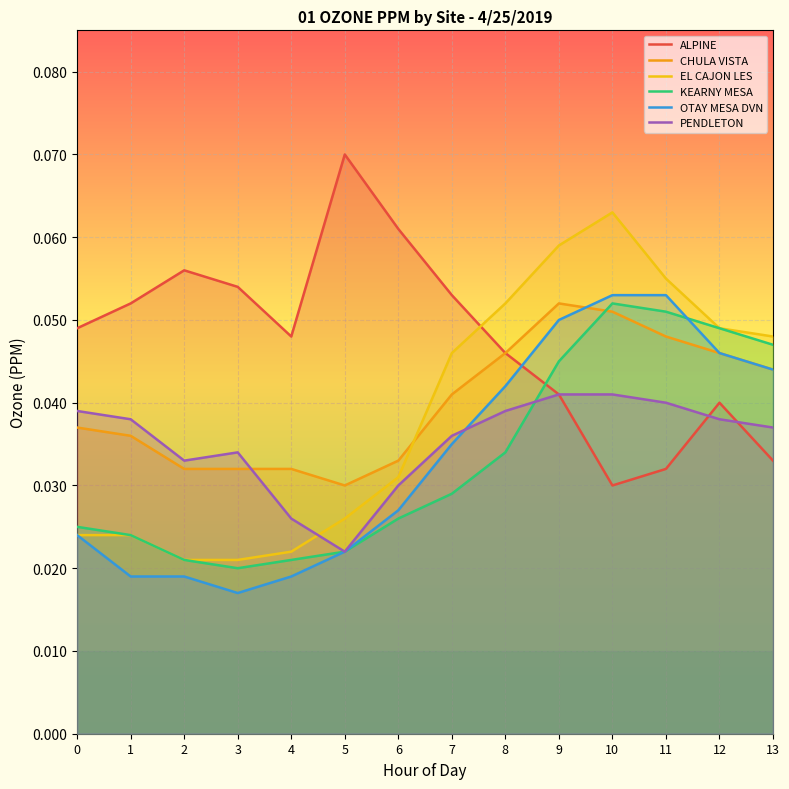

Reading left to right, extract all data points from this chart.

ALPINE: 0.0	0.1	0.1	0.1	0.0	0.1	0.1	0.1	0.0	0.0	0.0	0.0	0.0	0.0
CHULA VISTA: 0.0	0.0	0.0	0.0	0.0	0.0	0.0	0.0	0.0	0.1	0.1	0.0	0.0	0.0
EL CAJON LES: 0.0	0.0	0.0	0.0	0.0	0.0	0.0	0.0	0.1	0.1	0.1	0.1	0.0	0.0
KEARNY MESA: 0.0	0.0	0.0	0.0	0.0	0.0	0.0	0.0	0.0	0.0	0.1	0.1	0.0	0.0
OTAY MESA DVN: 0.0	0.0	0.0	0.0	0.0	0.0	0.0	0.0	0.0	0.1	0.1	0.1	0.0	0.0
PENDLETON: 0.0	0.0	0.0	0.0	0.0	0.0	0.0	0.0	0.0	0.0	0.0	0.0	0.0	0.0